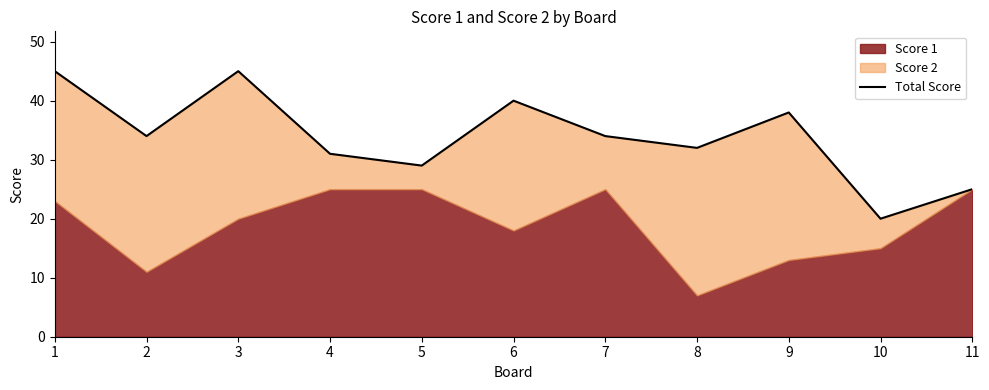

What is the change in value from 4 to 6?

+9